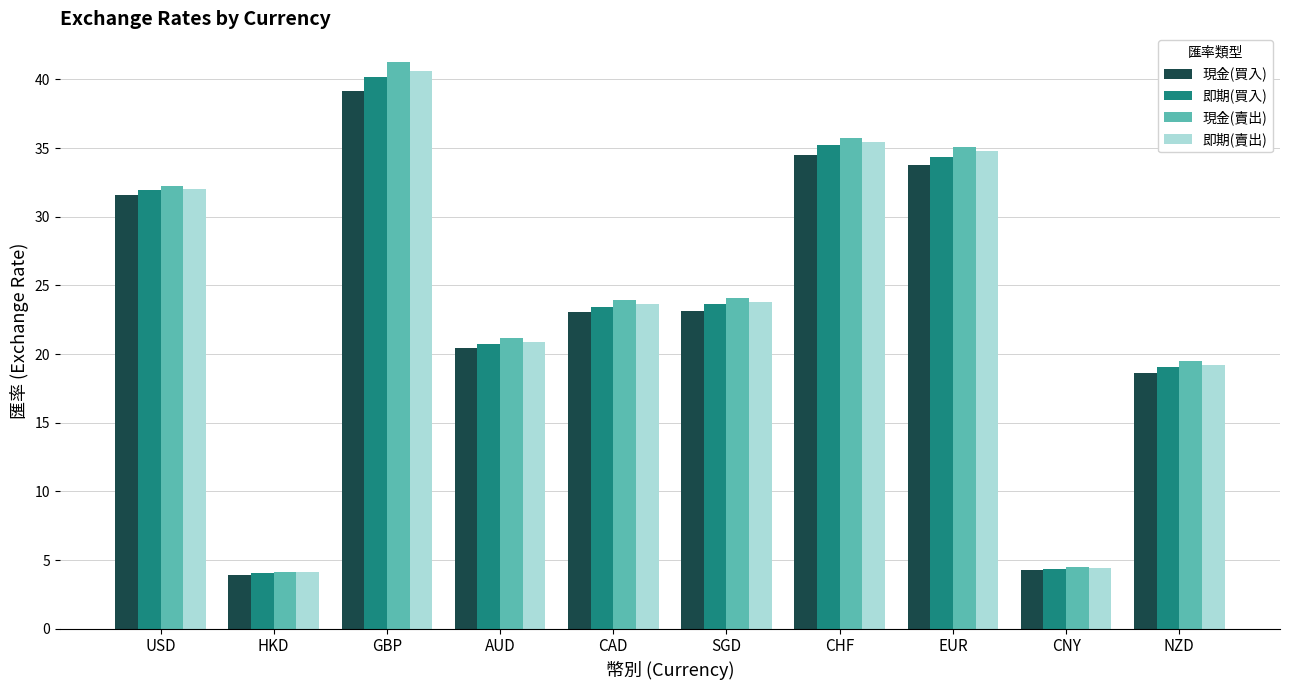

At which category is the sum across all series the highest?

GBP